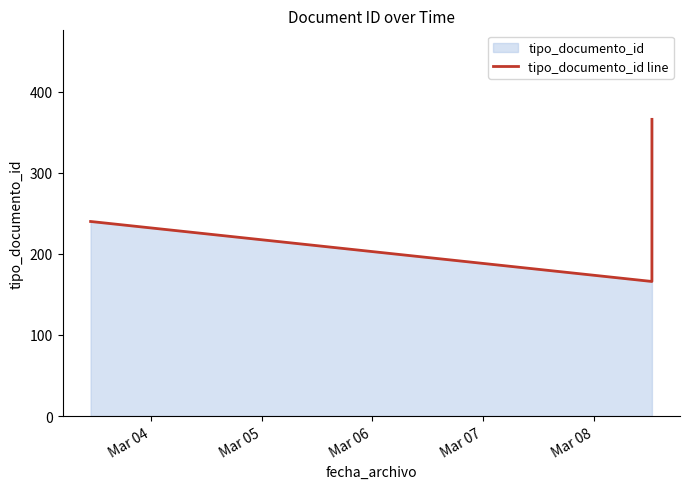

What is the difference between the maximum and minimum values?

200